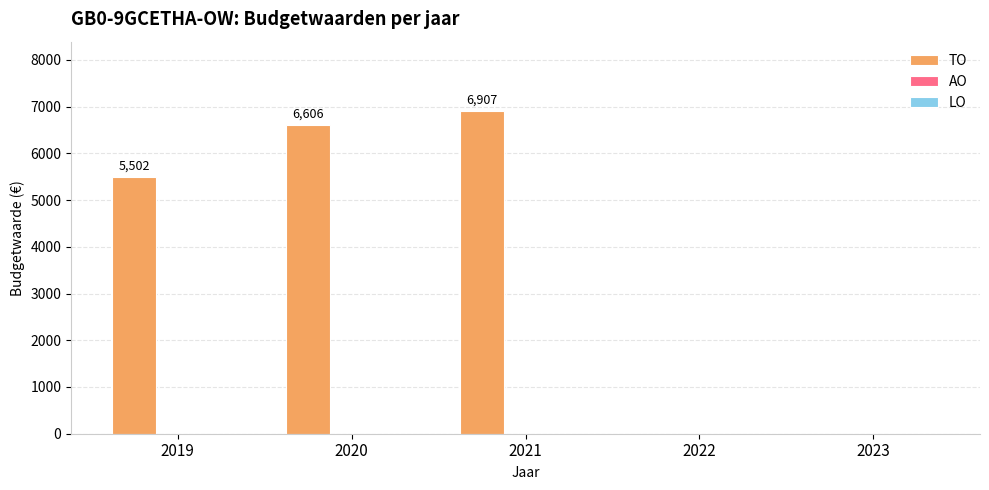

How many categories are shown in the chart?

5